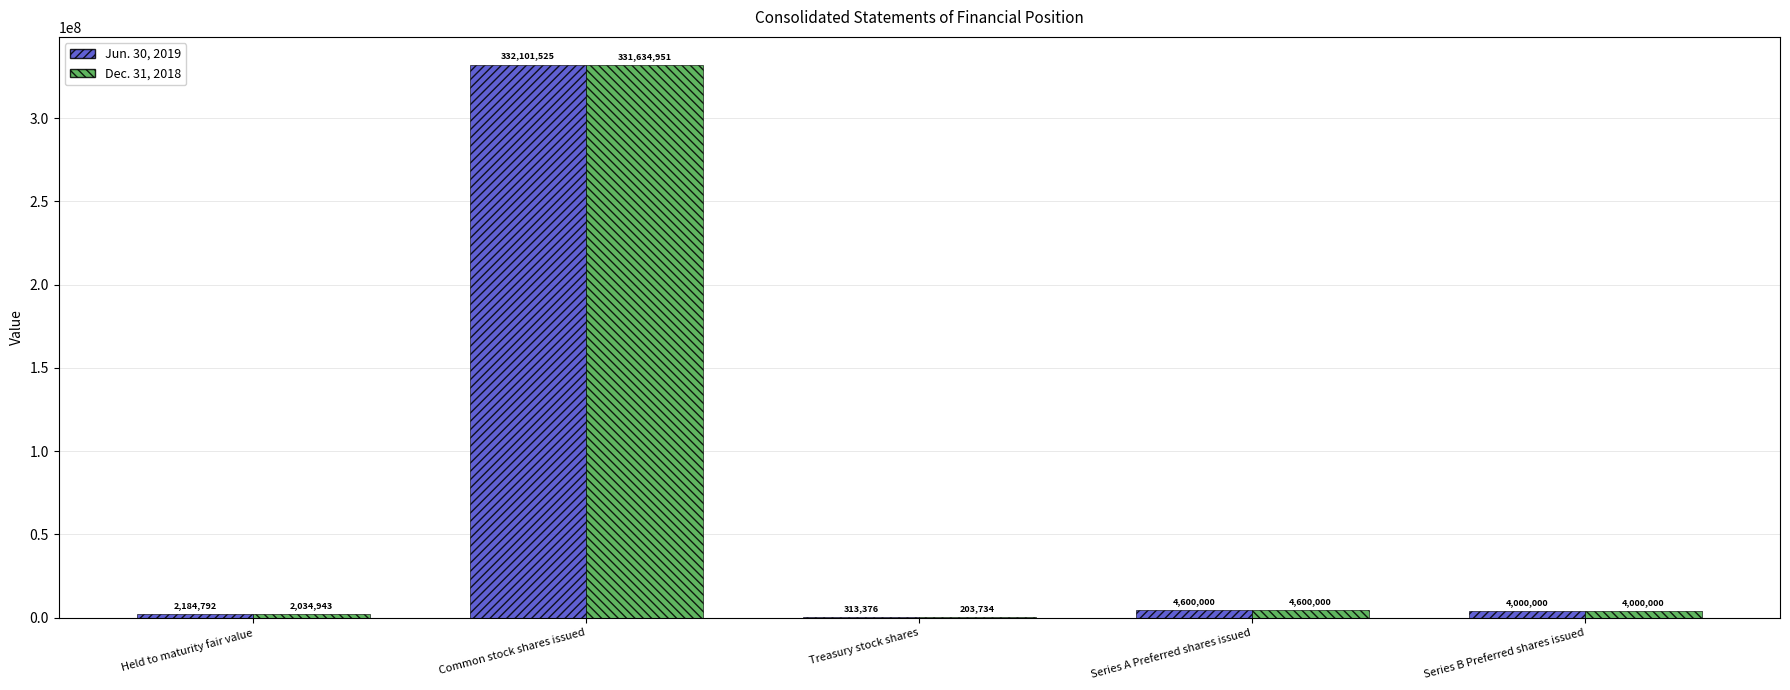

Reading left to right, what are all the values shown in this chart?

Jun. 30, 2019: Held to maturity fair value=2184792	Common stock shares issued=332101525	Treasury stock shares=313376	Series A Preferred shares issued=4600000	Series B Preferred shares issued=4000000
Dec. 31, 2018: Held to maturity fair value=2034943	Common stock shares issued=331634951	Treasury stock shares=203734	Series A Preferred shares issued=4600000	Series B Preferred shares issued=4000000